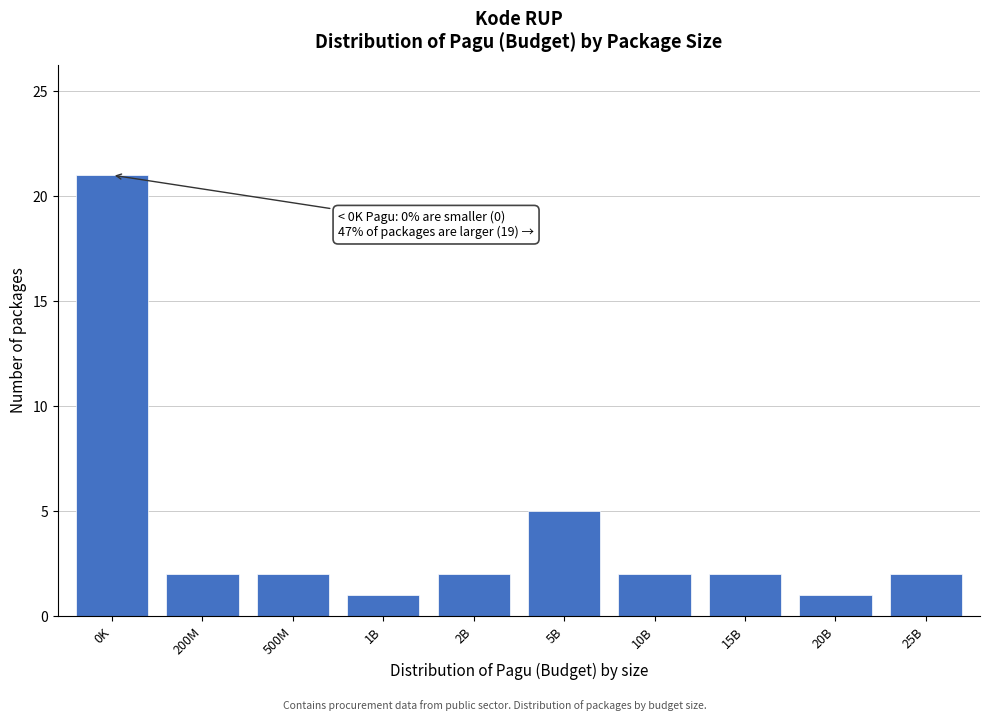

Reading left to right, what are all the values shown in this chart?

0K=21	200M=2	500M=2	1B=1	2B=2	5B=5	10B=2	15B=2	20B=1	25B=2